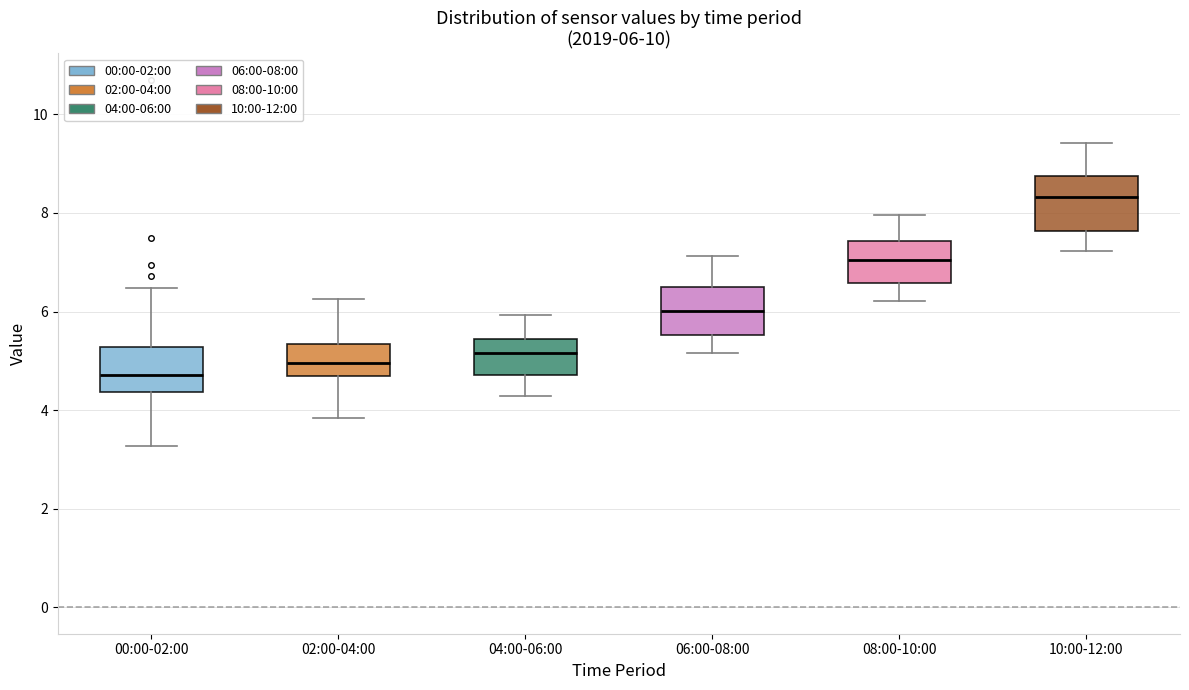

Which box's median line is the highest?

10:00-12:00